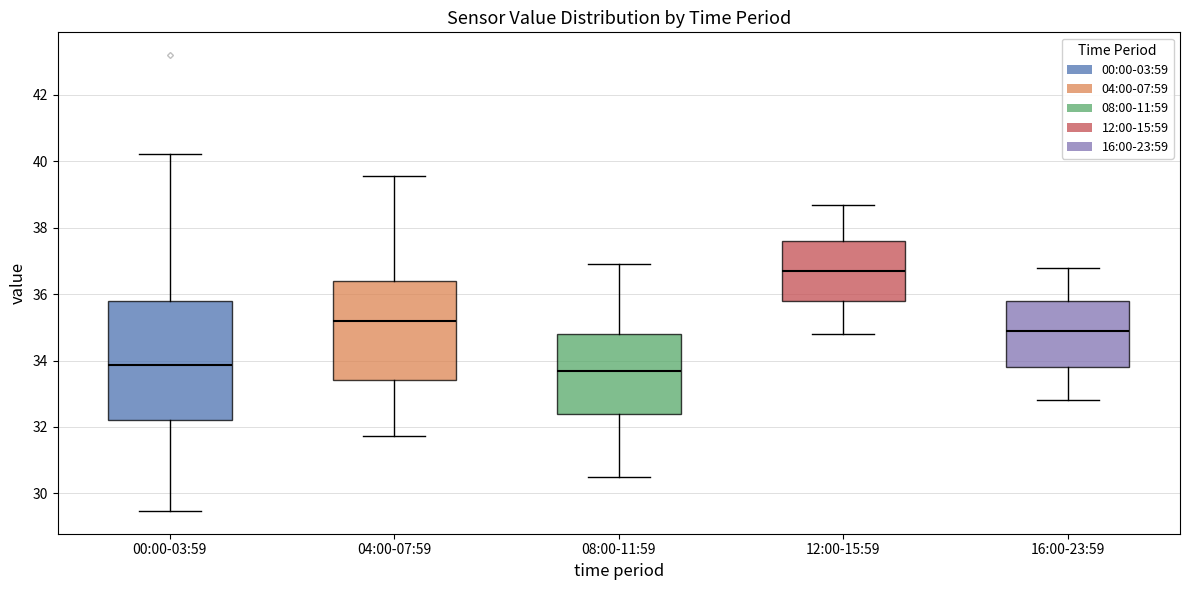

Where is the lower edge of the box for 12:00-15:59 on the y-axis? The values are not printed on the chart, so give them approximately, as read against the axis.

35.8